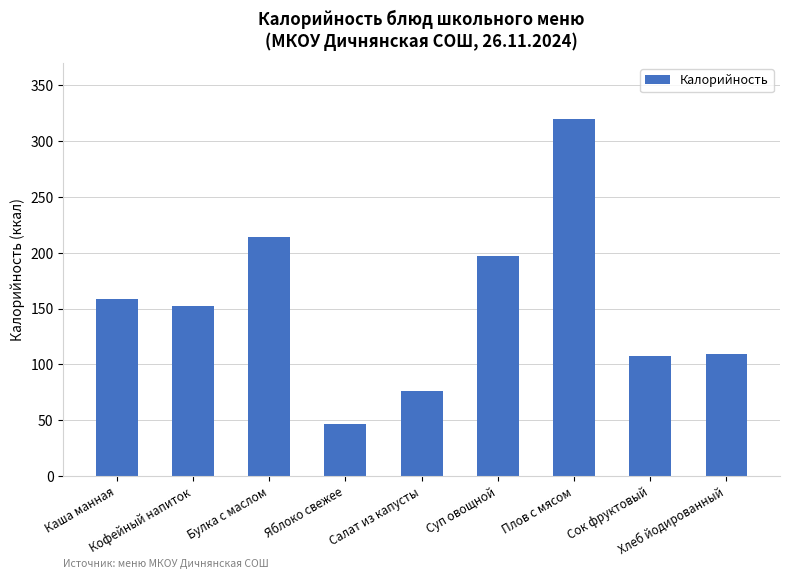

What is the label of the 8th bar from the left?

Сок фруктовый